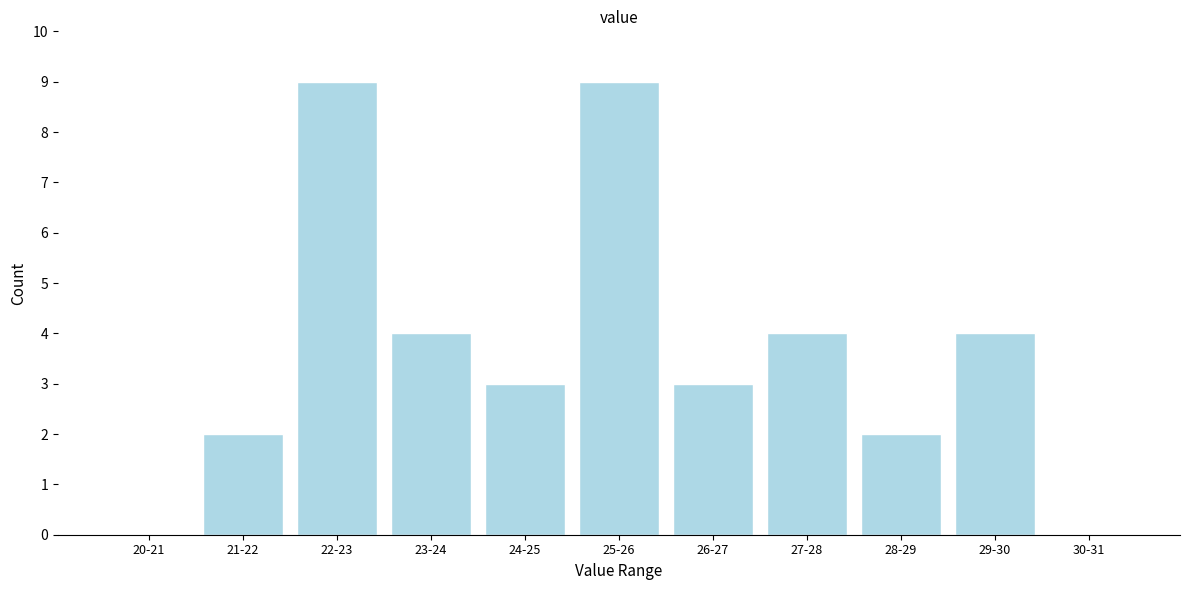

Reading left to right, what are all the values shown in this chart?

20-21=0	21-22=2	22-23=9	23-24=4	24-25=3	25-26=9	26-27=3	27-28=4	28-29=2	29-30=4	30-31=0